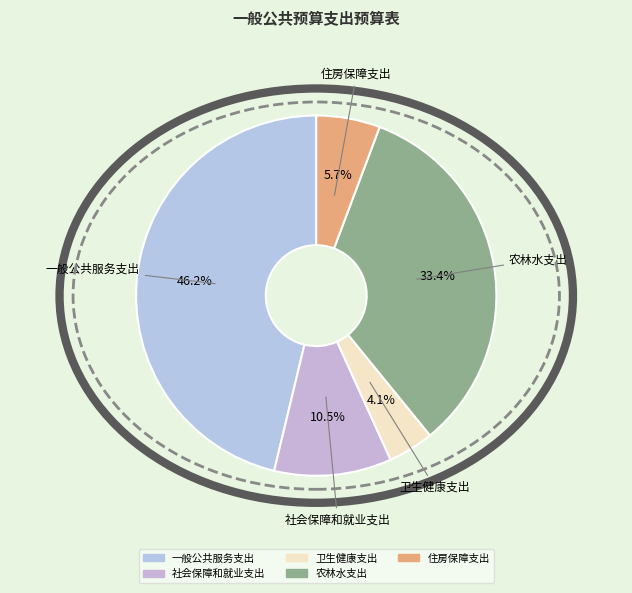

Is 农林水支出 the majority of the pie?

No